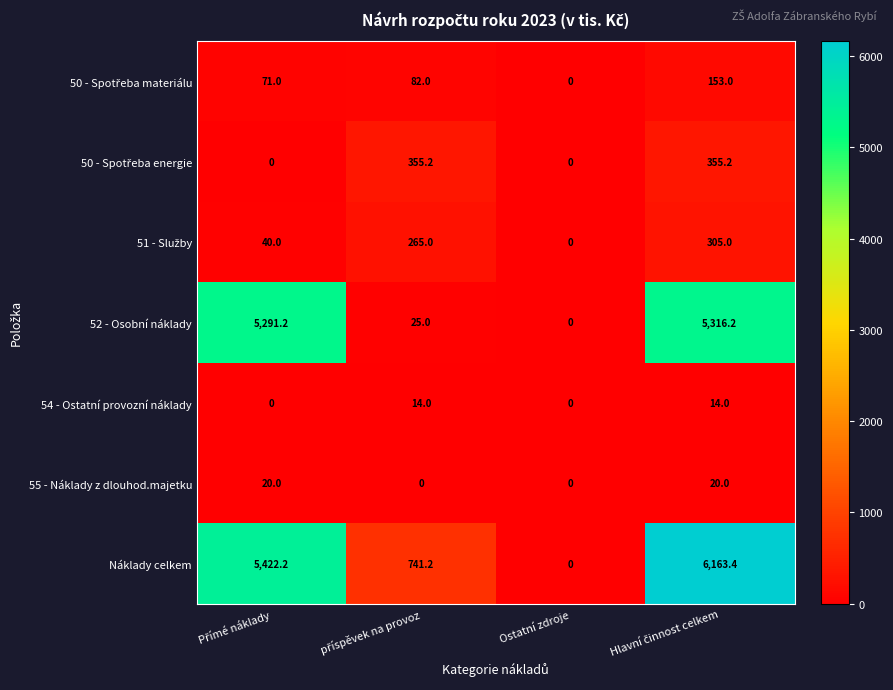

At how many categories does at least one series exceed 395?

3